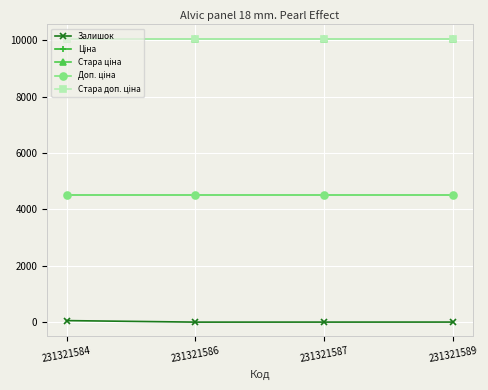

What is the total value across all series at 231321586?

29160.2